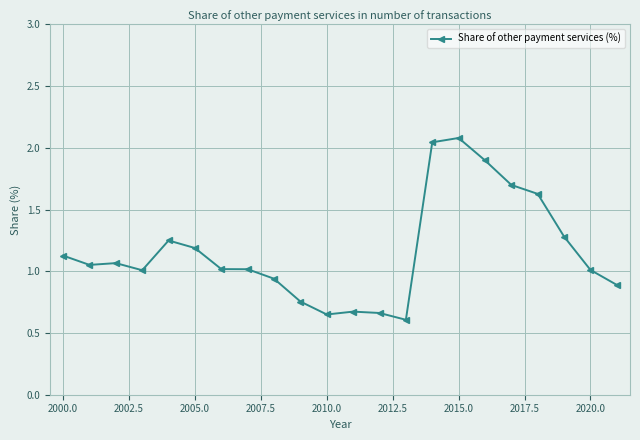

What is the value of the 7th point from the left?

1.0